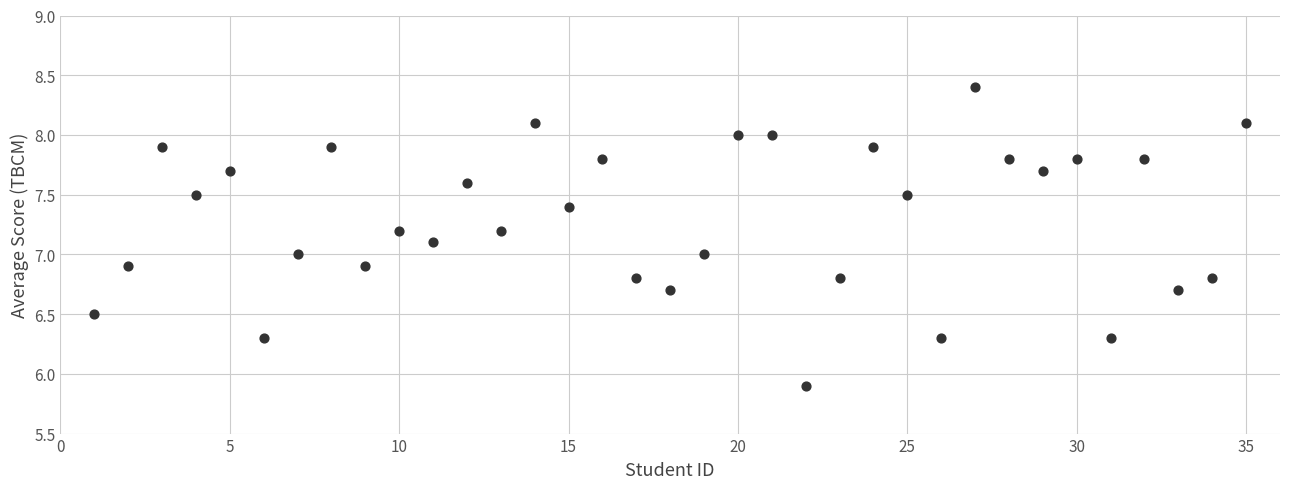

What is the range of X values (max minus min)?

34.0